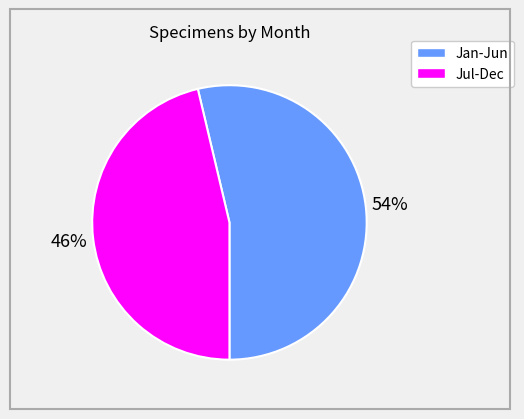

To the nearest percent, what is the average slice percentage?

50%